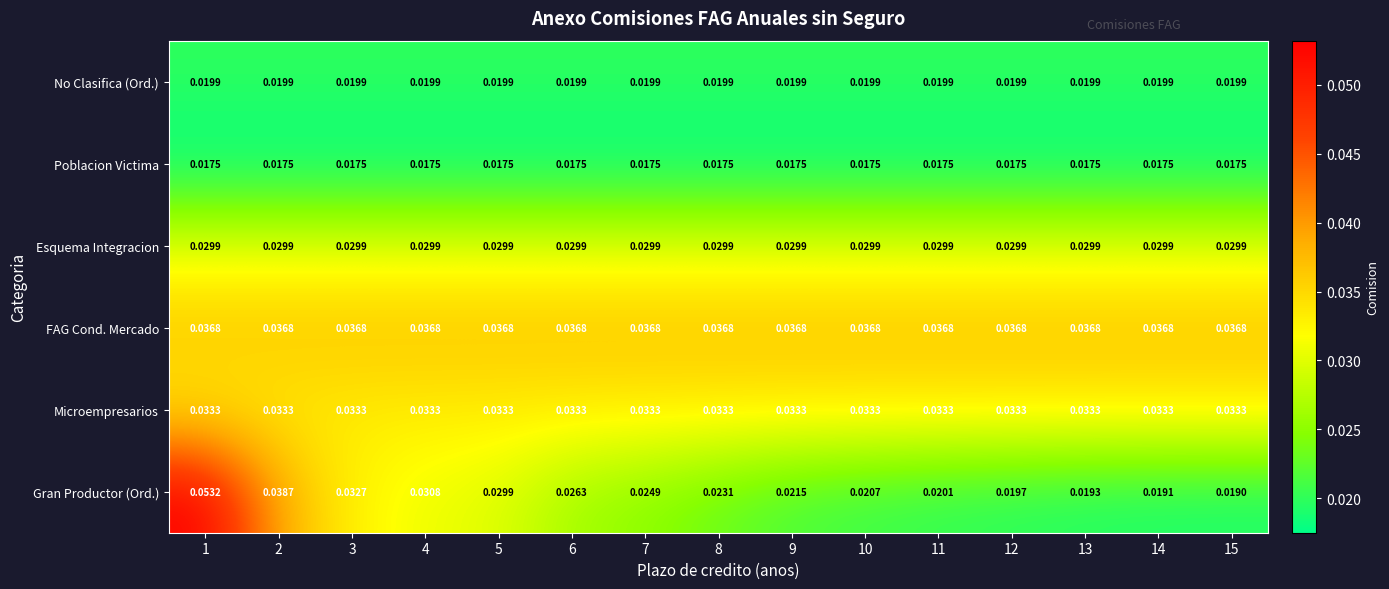

At 14, list the series in order from smallest to largest.

Poblacion Victima, Gran Productor (Ord.), No Clasifica (Ord.), Esquema Integracion, Microempresarios, FAG Cond. Mercado